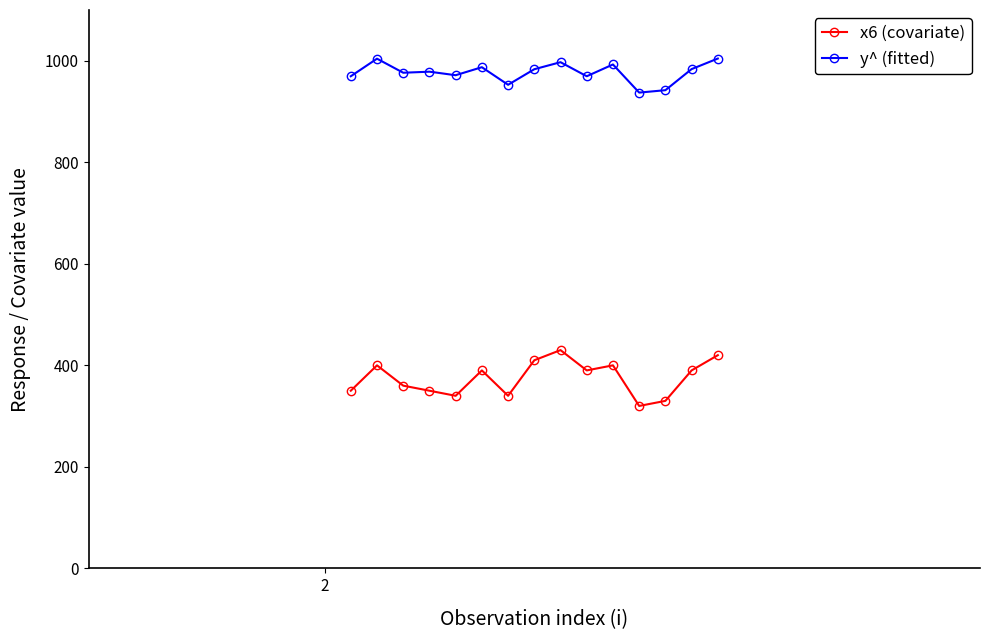

List the series in order of their overall mean, lowest first.

x6 (covariate), y^ (fitted)